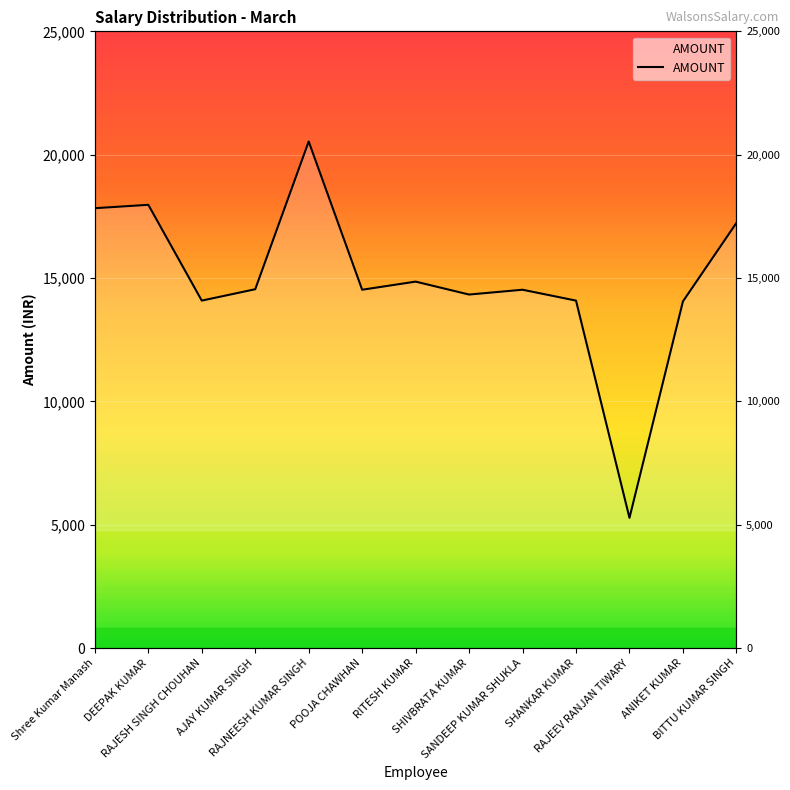

Approximately how many times larger is the value at POOJA CHAWHAN compared to Shree Kumar Manash?

0.8